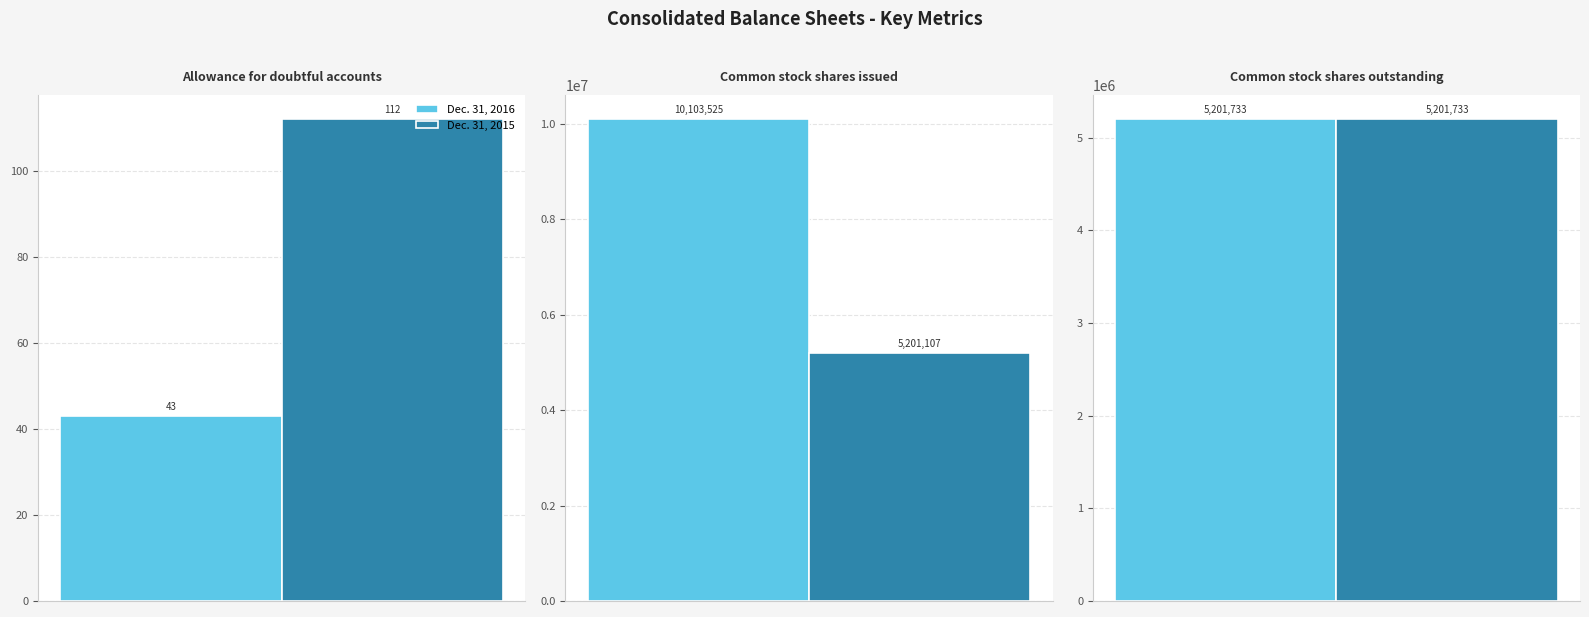

At how many categories does at least one series exceed 1806427?

2